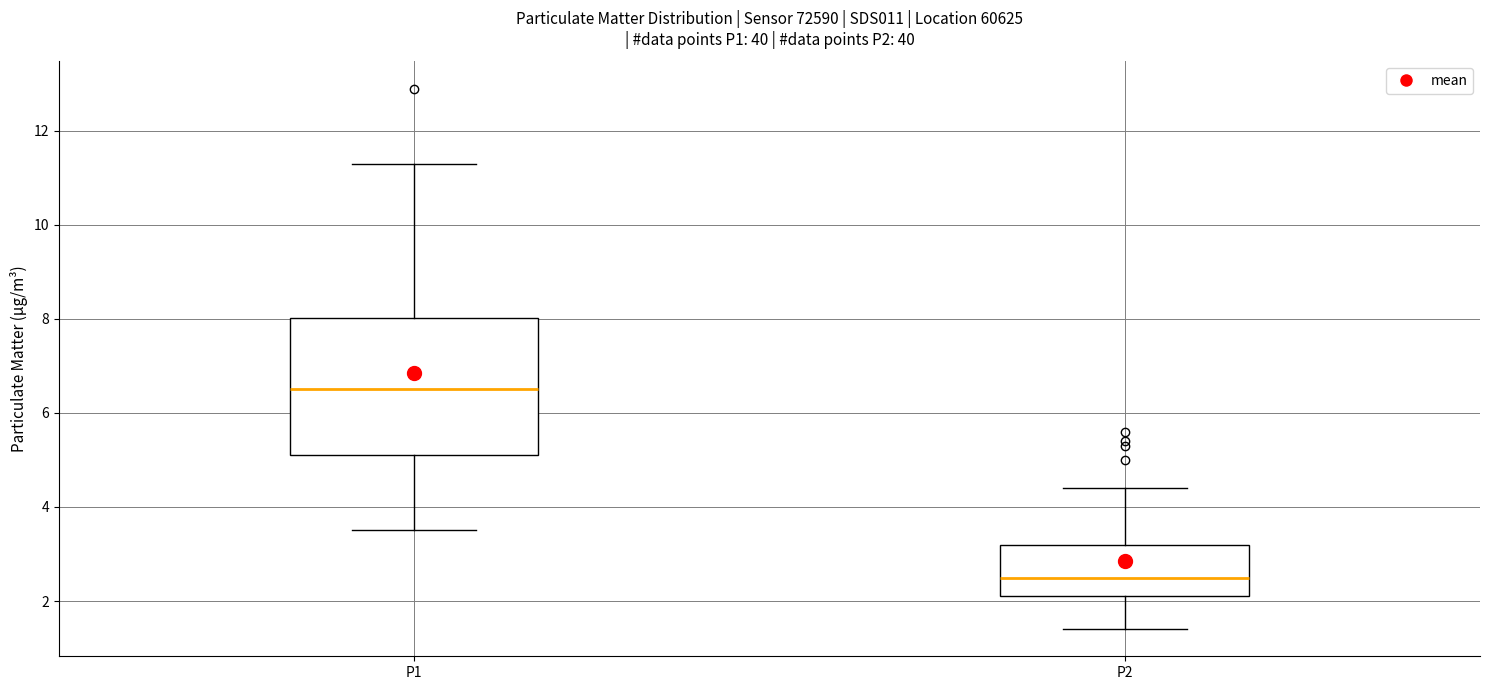

Which box is the tallest, from its lower edge to its upper edge?

P1